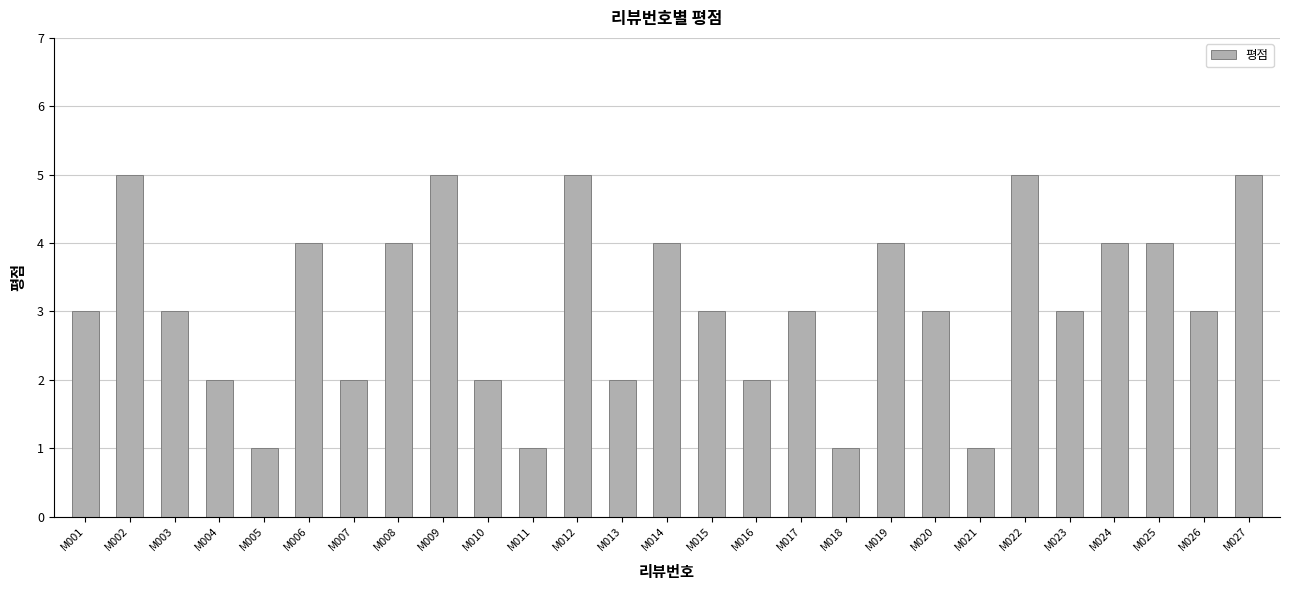

Read the value at M015.

3